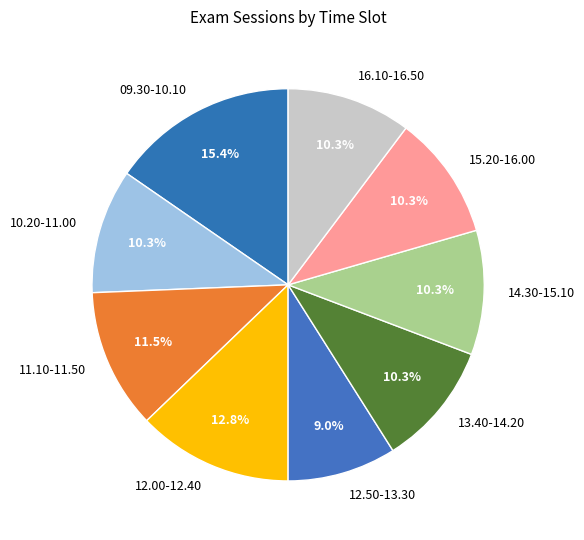

Does 09.30-10.10 represent more than half of the total?

No